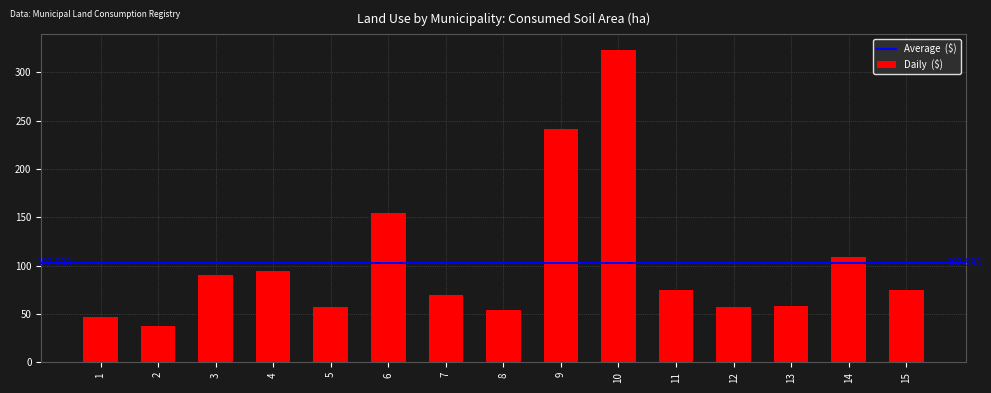

Are the bars horizontal?

No